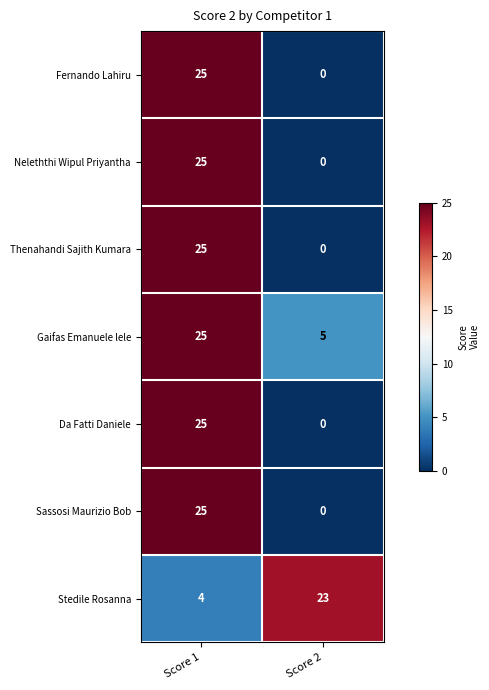

Reading left to right, transcribe all the data shown in this chart.

Fernando Lahiru: Score 1=25	Score 2=0
Neleththi Wipul Priyantha: Score 1=25	Score 2=0
Thenahandi Sajith Kumara: Score 1=25	Score 2=0
Gaifas Emanuele lele: Score 1=25	Score 2=5
Da Fatti Daniele: Score 1=25	Score 2=0
Sassosi Maurizio Bob: Score 1=25	Score 2=0
Stedile Rosanna: Score 1=4	Score 2=23